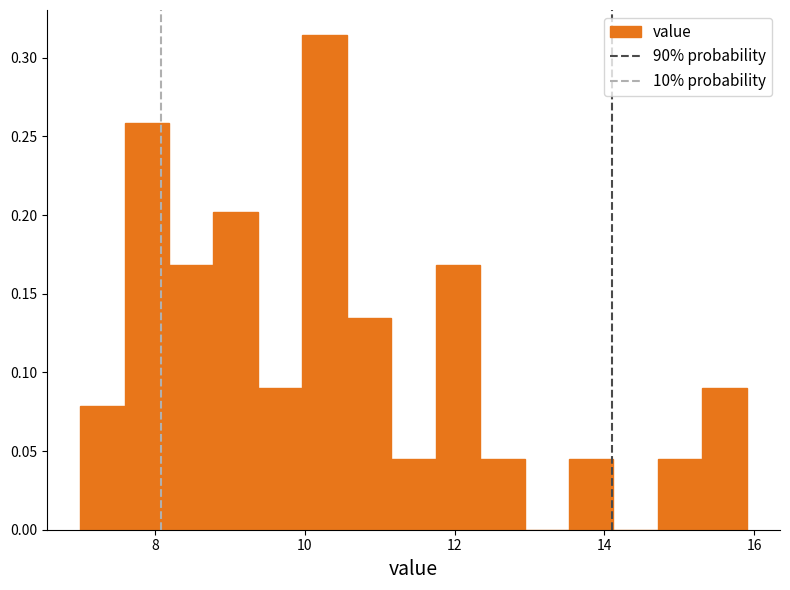

Around what value on the x-axis is the tallest bar? Give the approximate position of its centre, as read against the axis.

10.2